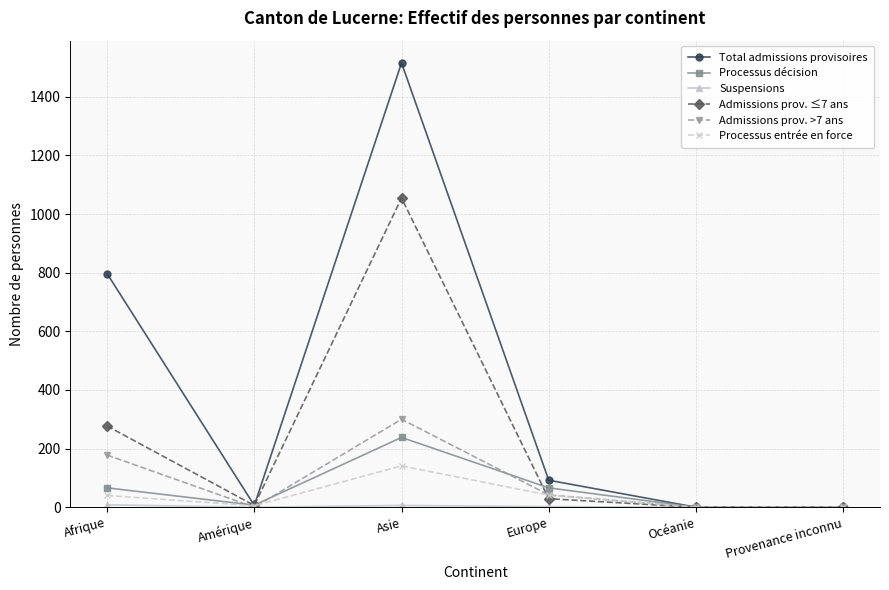

How many data points in Total admissions provisoires are less than 92?

3